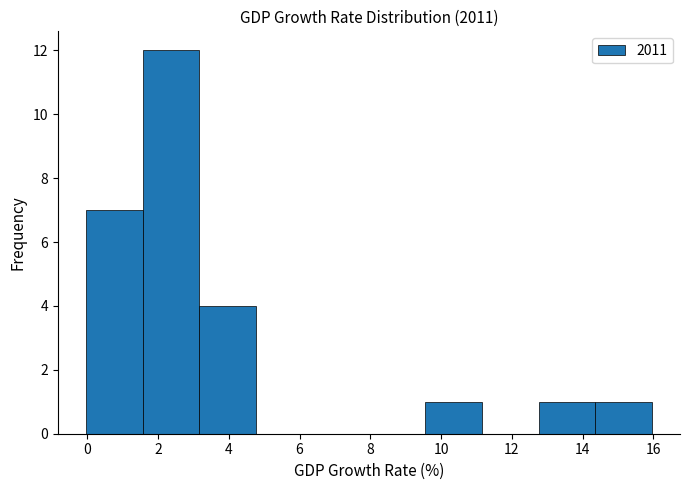

Which range on the x-axis has the tallest bar?

1.6 to 3.2